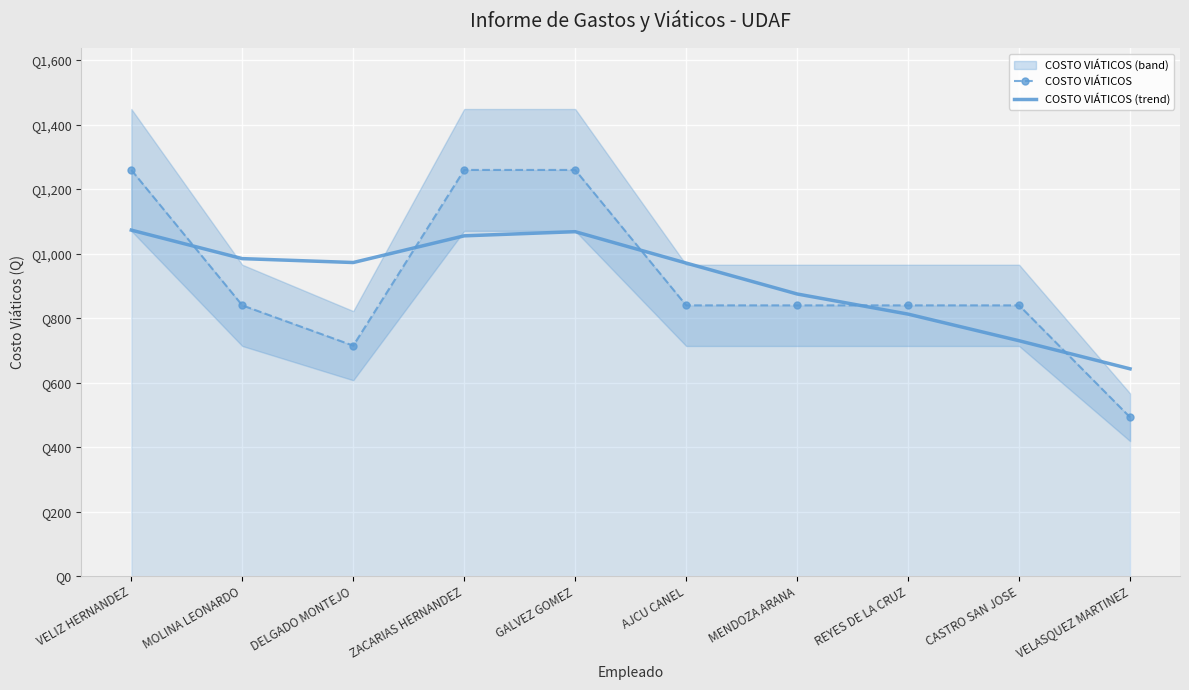

What is the difference between the second highest and minimum values in the COSTO VIÁTICOS series?

767.0